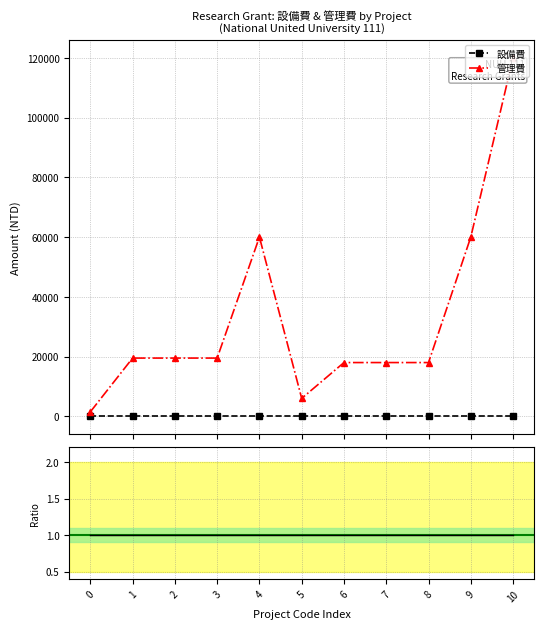

Rank the categories by 管理費 value from lowest to highest.

0, 5, 6, 7, 8, 1, 2, 3, 4, 9, 10